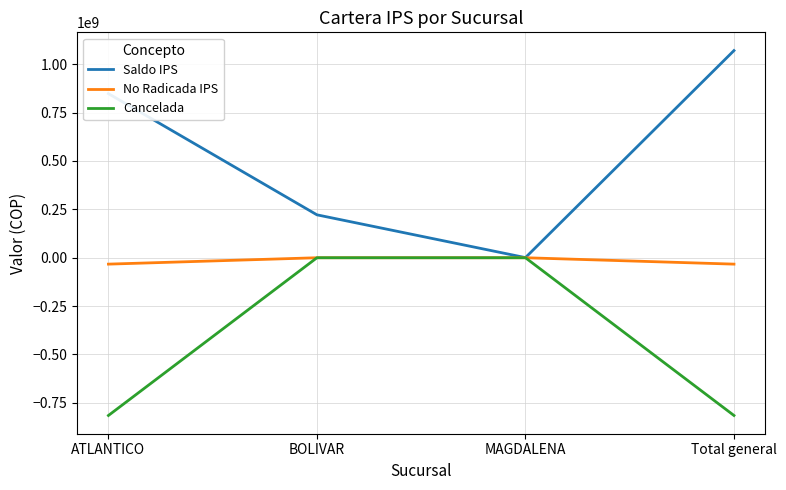

Count the Saldo IPS values in the range 221772200 to 1070558824.

3